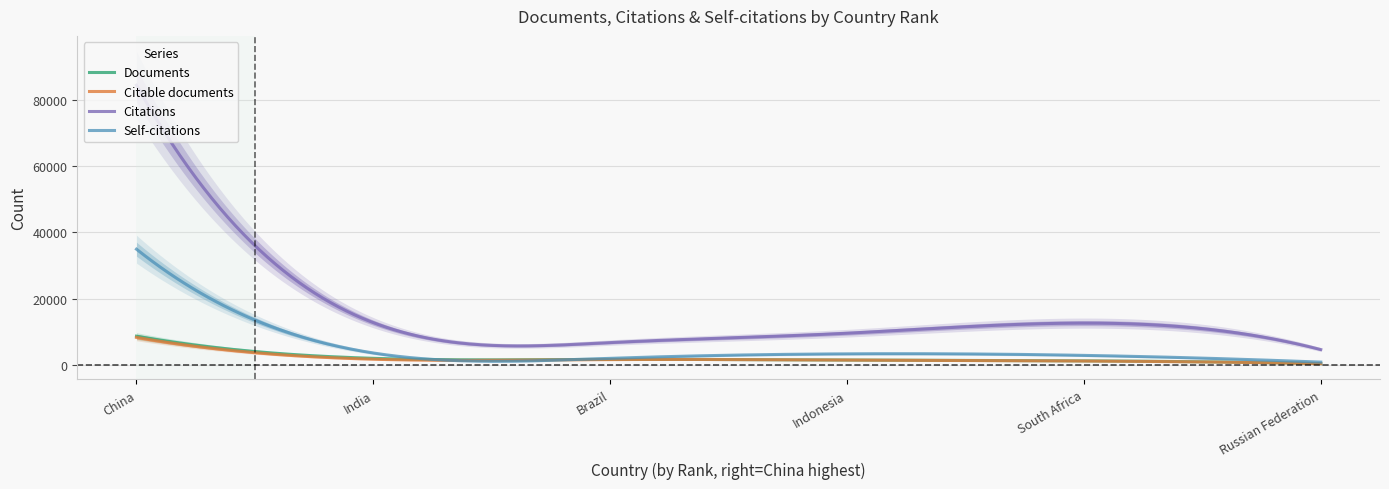

What is the difference between the Citable documents values at Brazil and Russian Federation?

1218